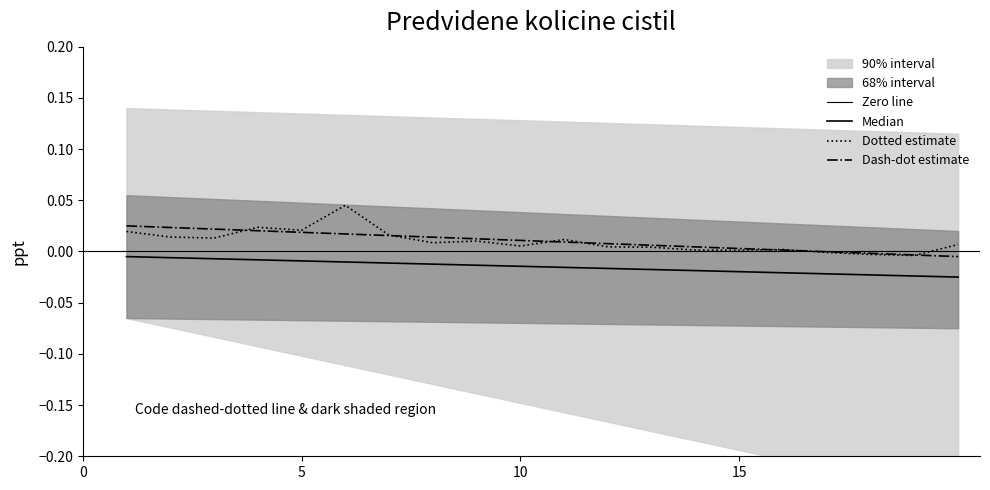

How many categories are shown in the chart?

20